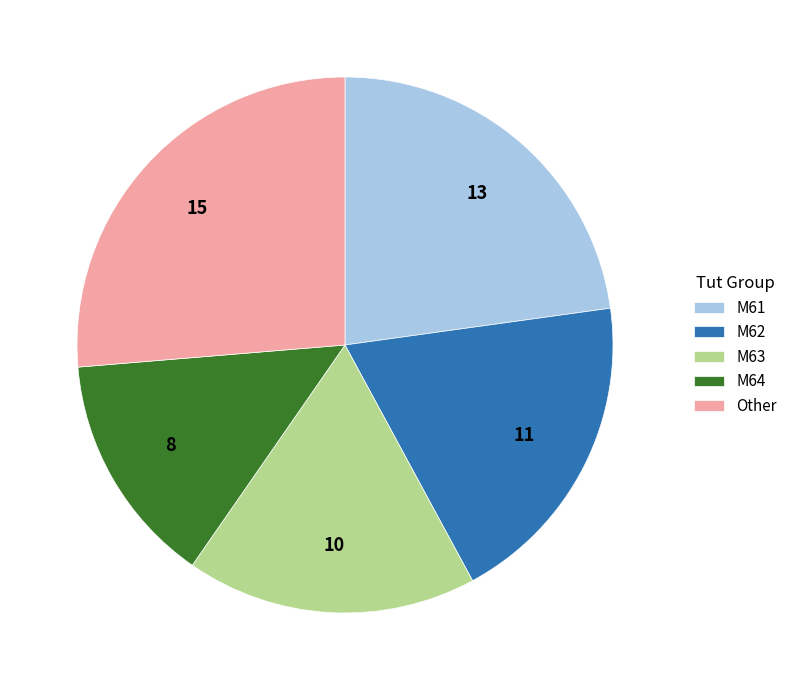

Is the sum of Other and M64 greater than half?

No